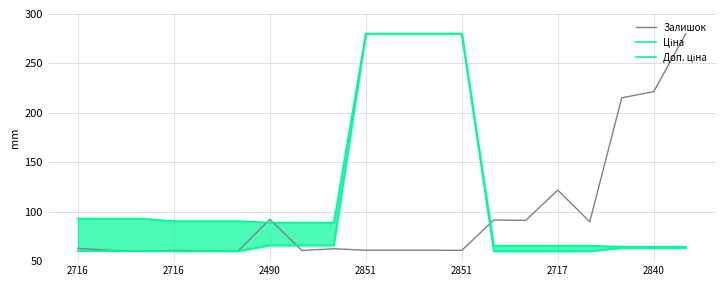

The value of Ціна at 2851 is 280.0. True or false?

True